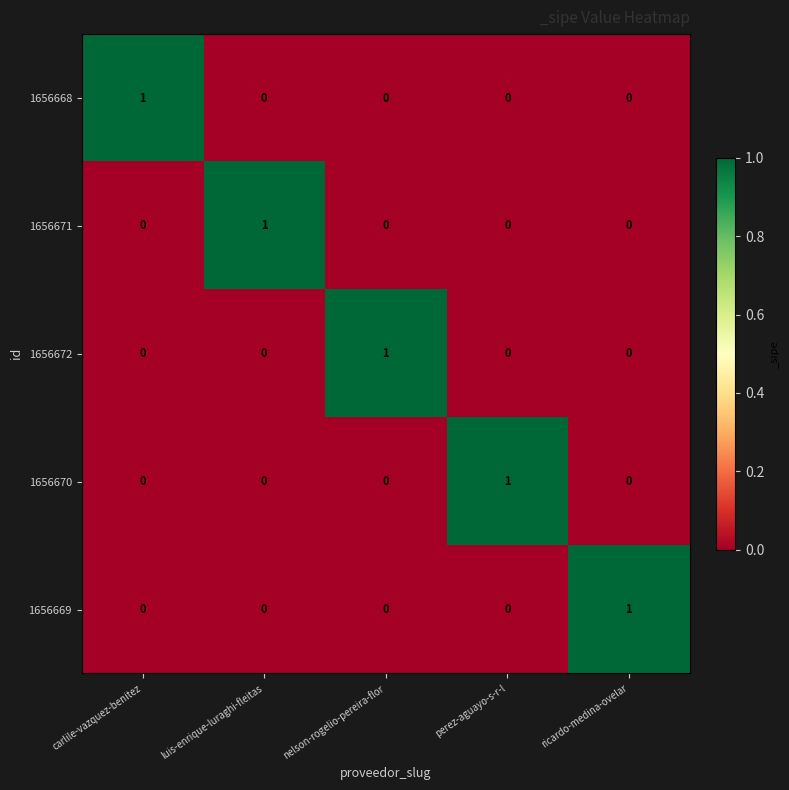

True or false: 1656669 has a value of -1 at carlile-vazquez-benitez.

False